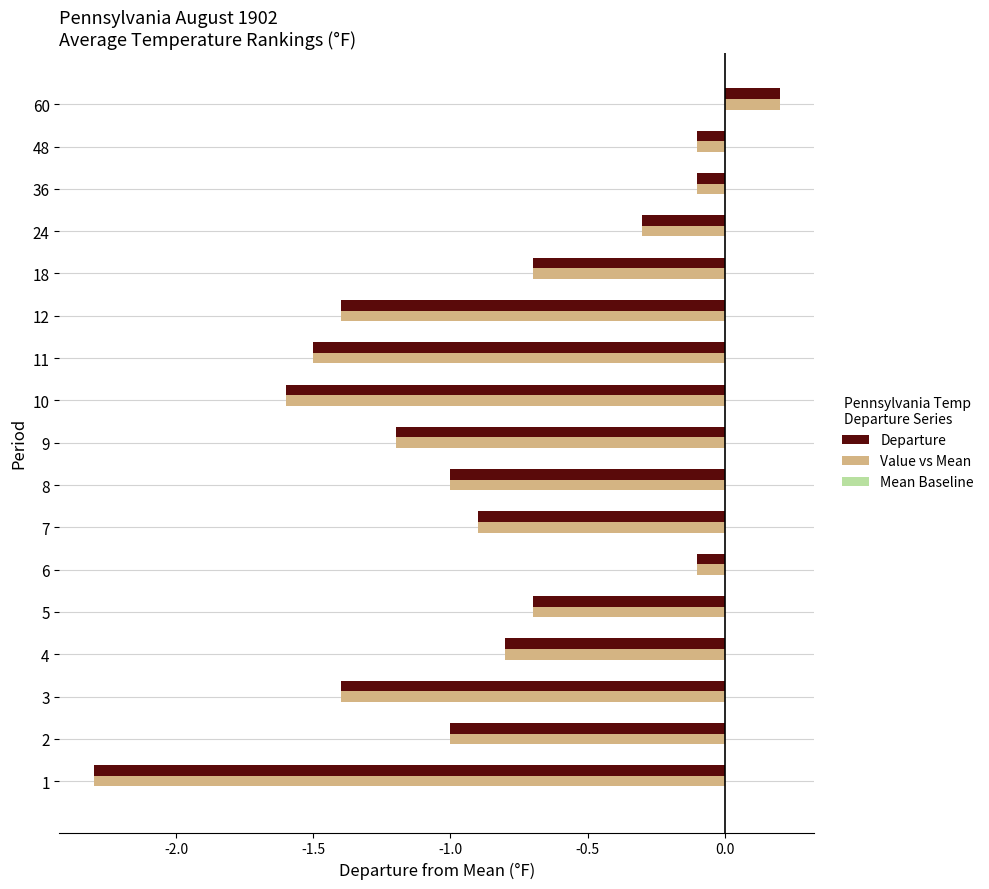

What is the total value across all series at 11?

-3.0